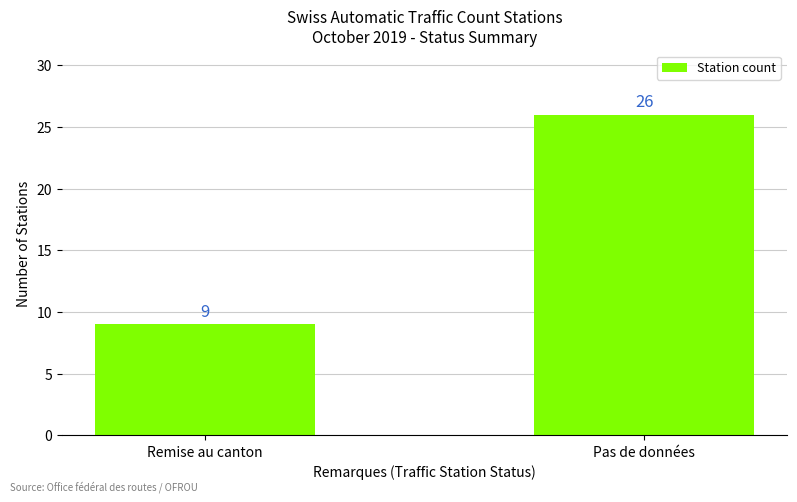

What position from the left is Remise au canton?

1